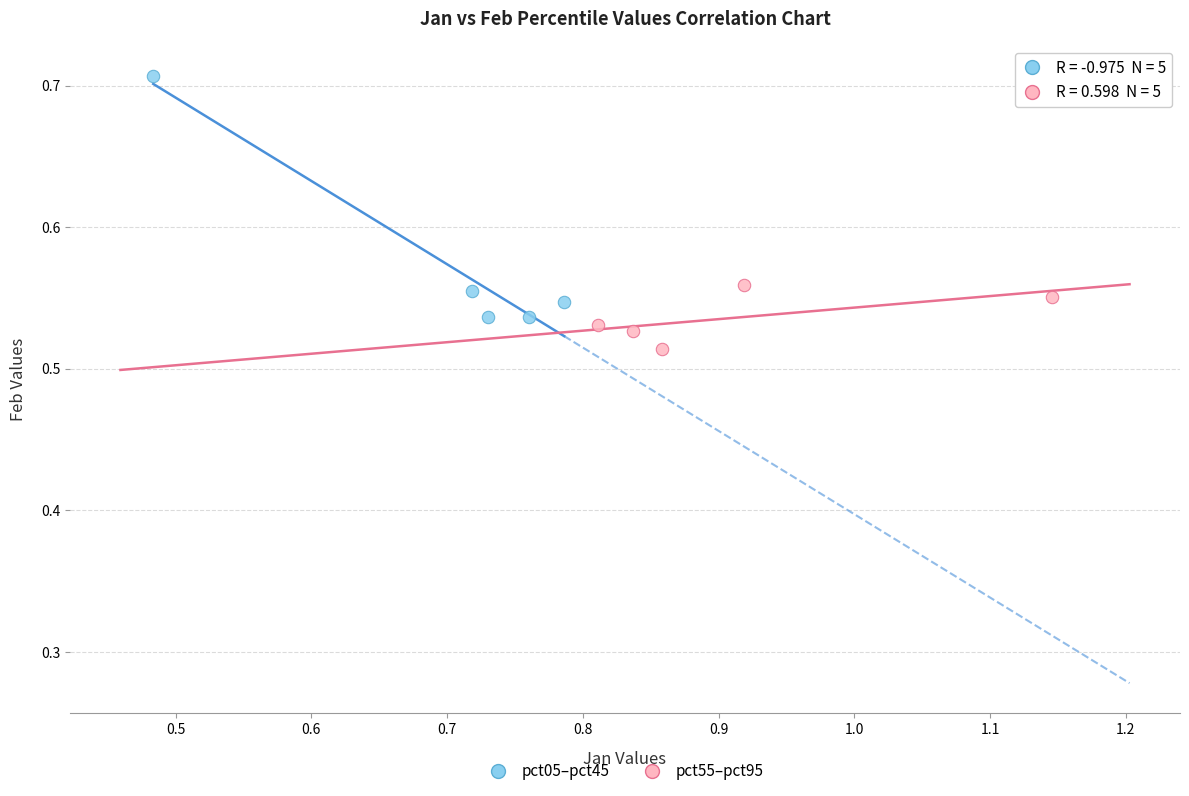

Which series contains the highest Y value?

pct05–pct45